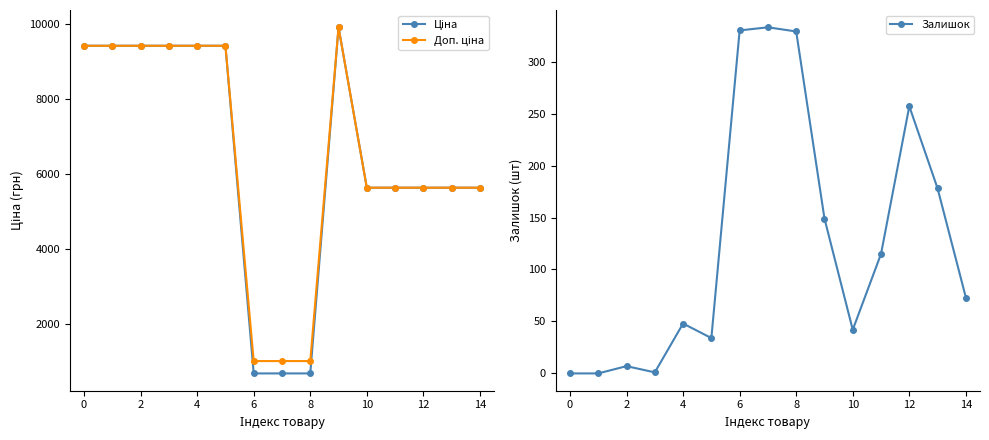

What is the greatest value displayed?

9908.5